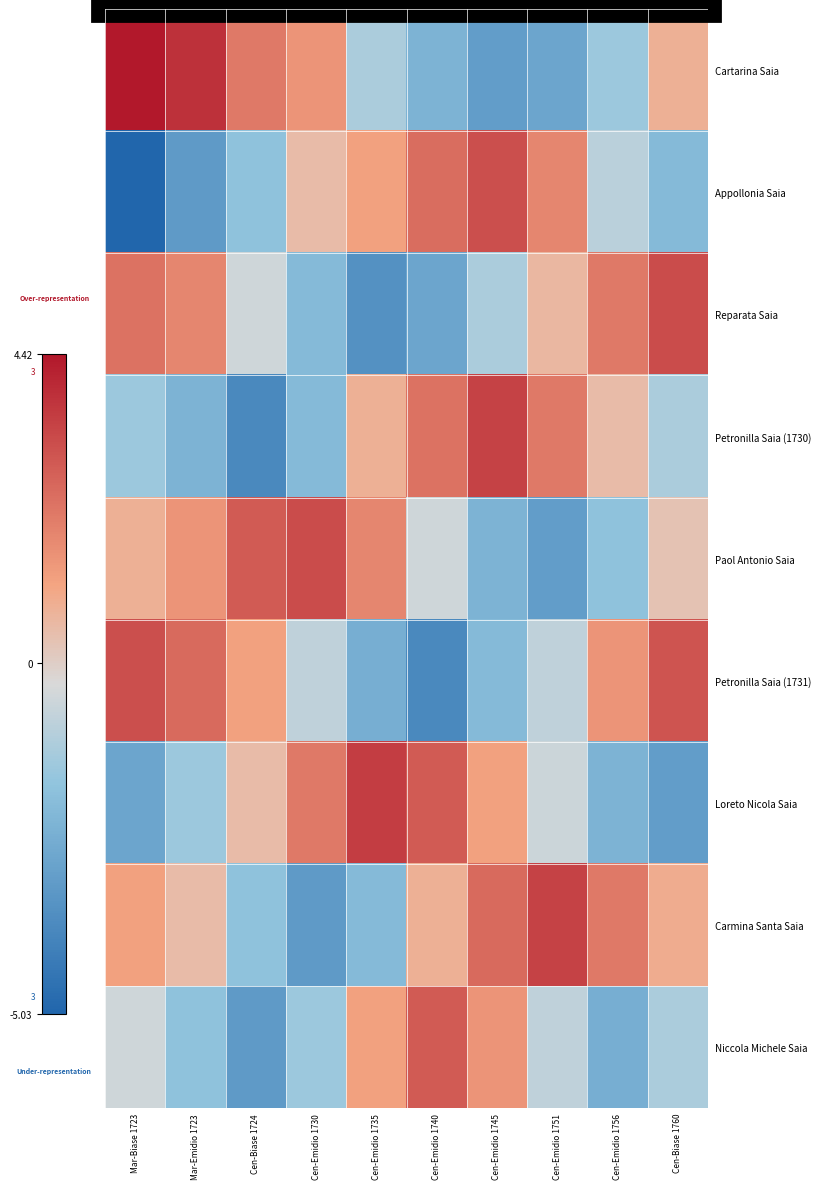

What is the spread (max minus min) of values at Cen-Emidio 1735?

7.0